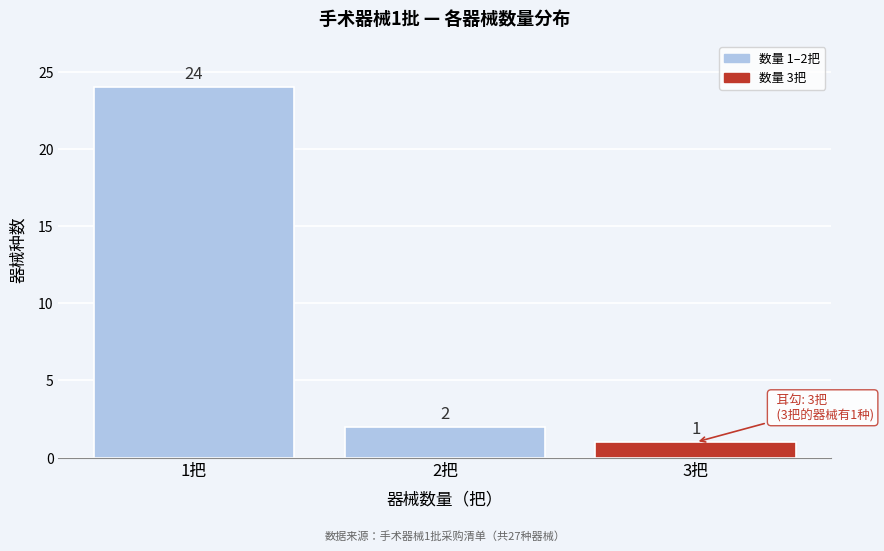

Which range on the x-axis has the tallest bar?

0.5 to 1.5